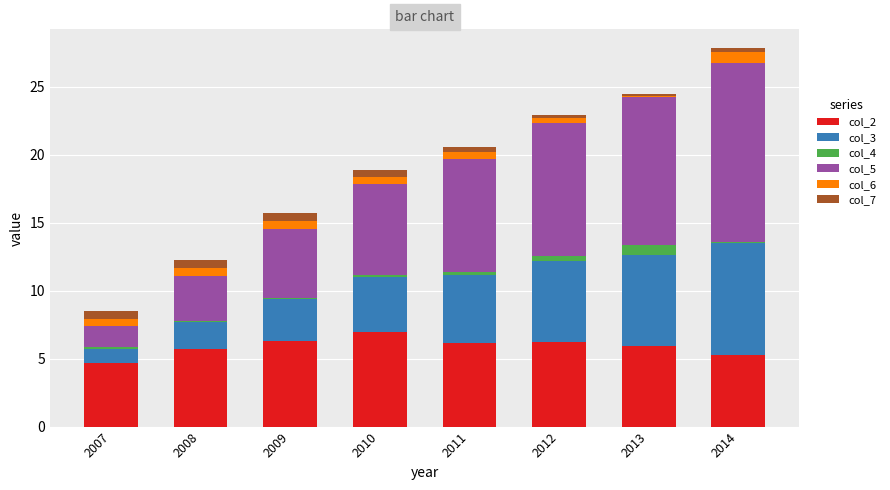

The value of col_2 at 2013 is 5.9. True or false?

True